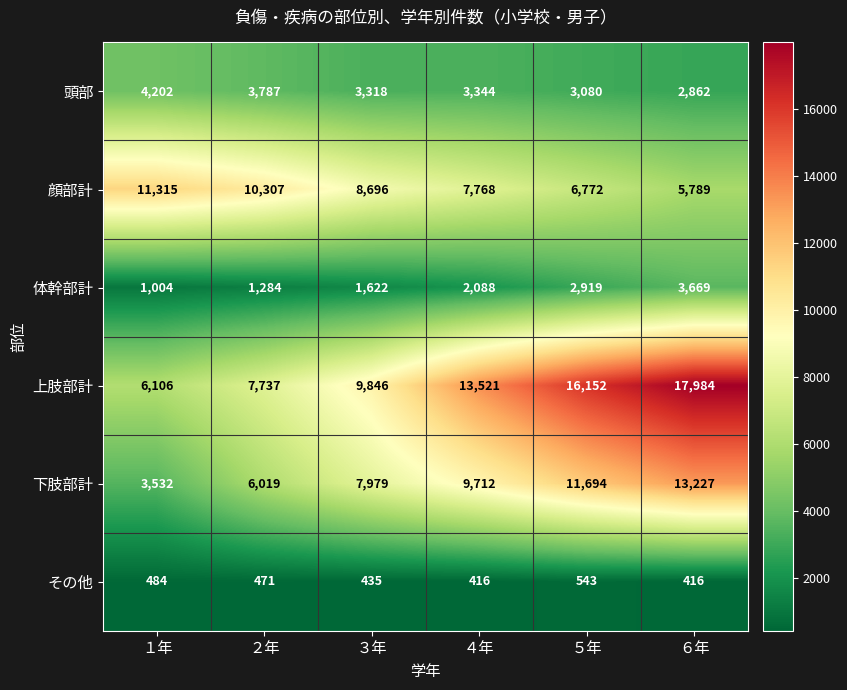

Which category has the lowest value in the 頭部 series?

６年